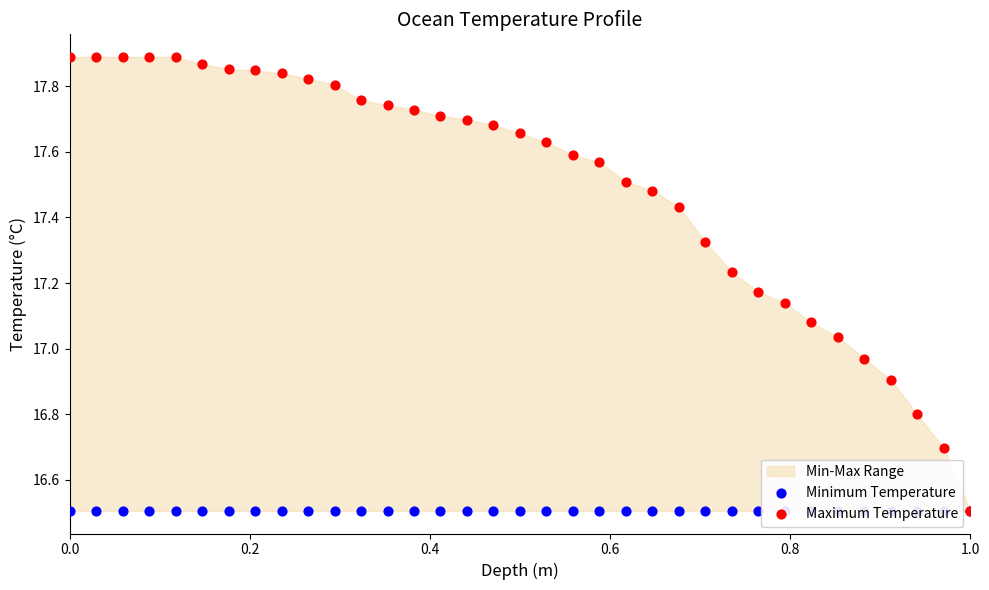

Which series has the largest total across all categories?

Maximum Temperature